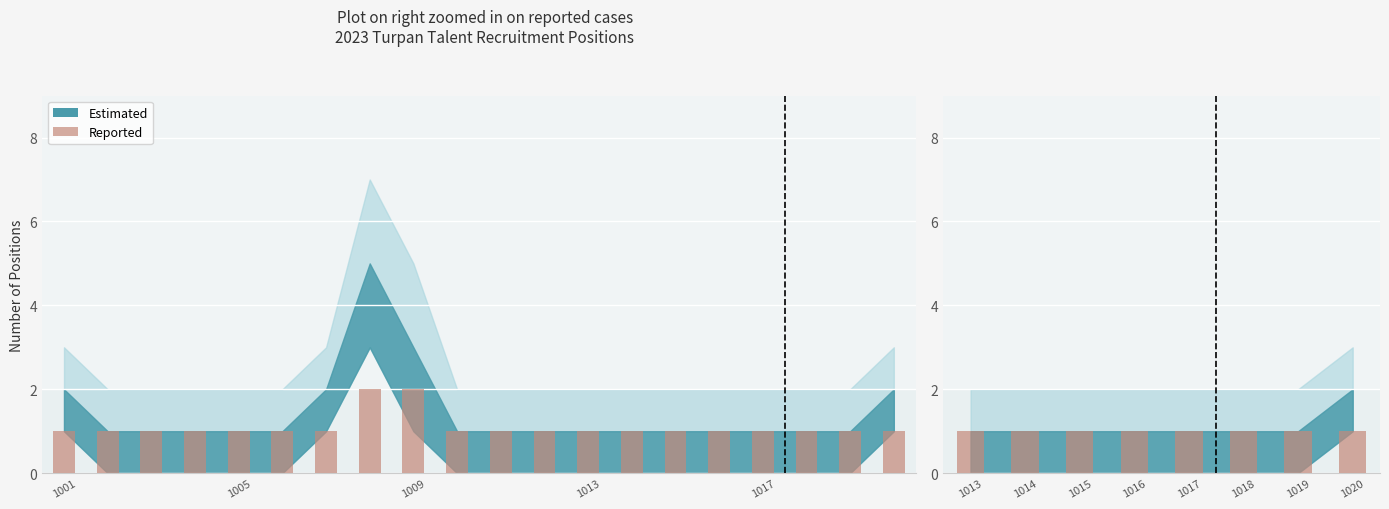

At which label is the value closest to 1?

1001